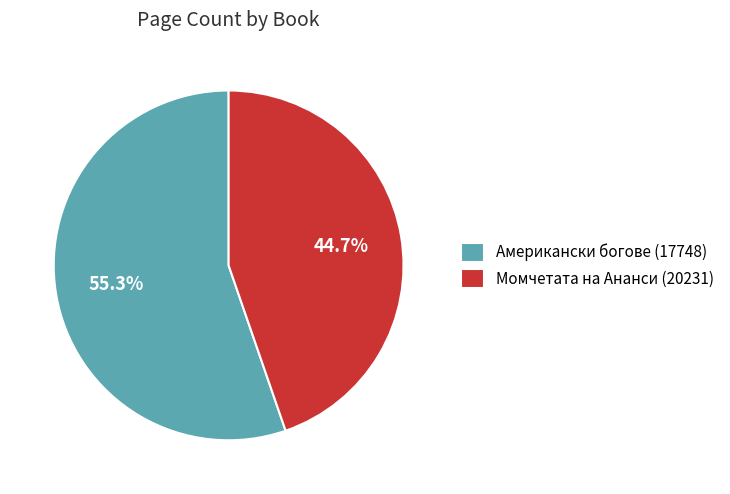

What is the largest slice in the pie chart?

Американски богове (17748)